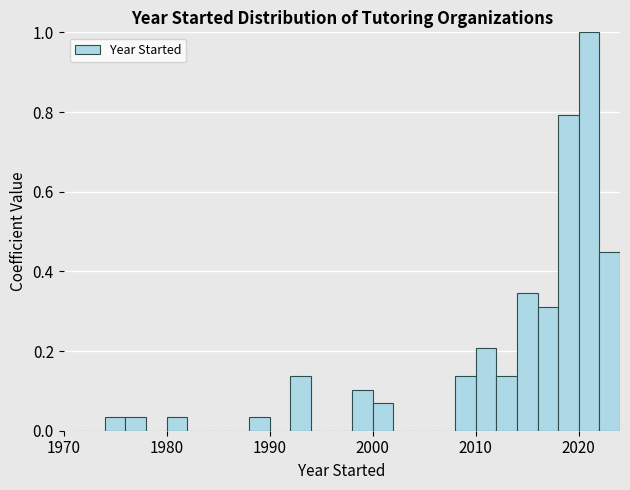

Around what value on the x-axis is the tallest bar? Give the approximate position of its centre, as read against the axis.

2021